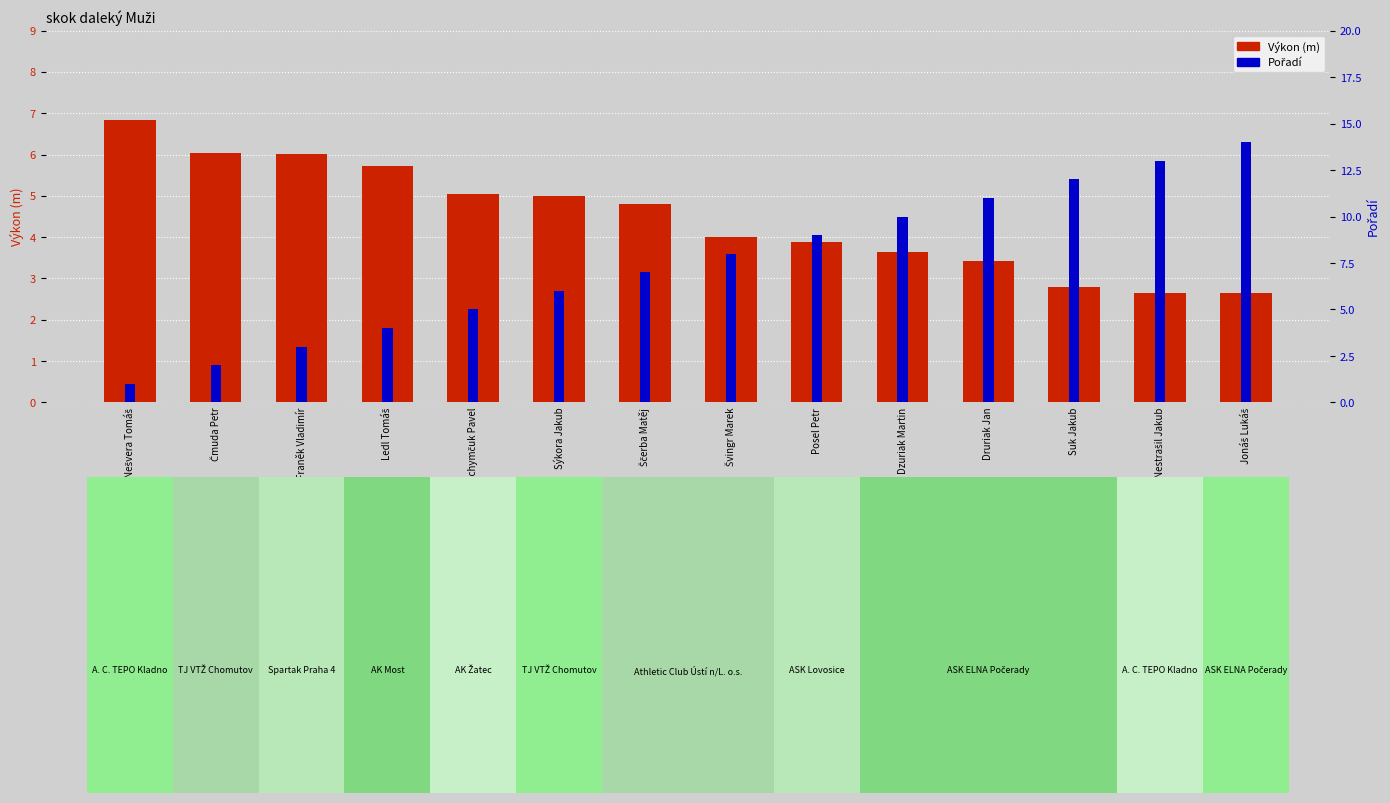

What are all the series names shown in the legend?

Výkon (m), Pořadí